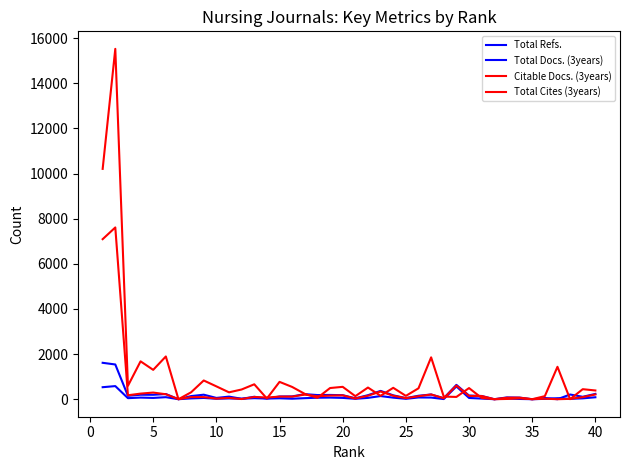

How many lines are shown in the chart?

4